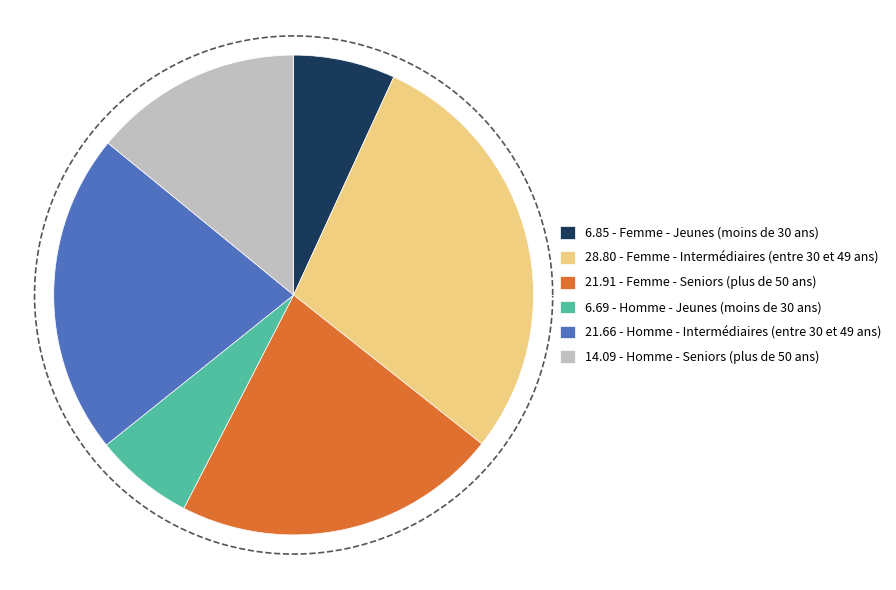

What portion of the pie excludes Femme - Seniors (plus de 50 ans)?

78.1%